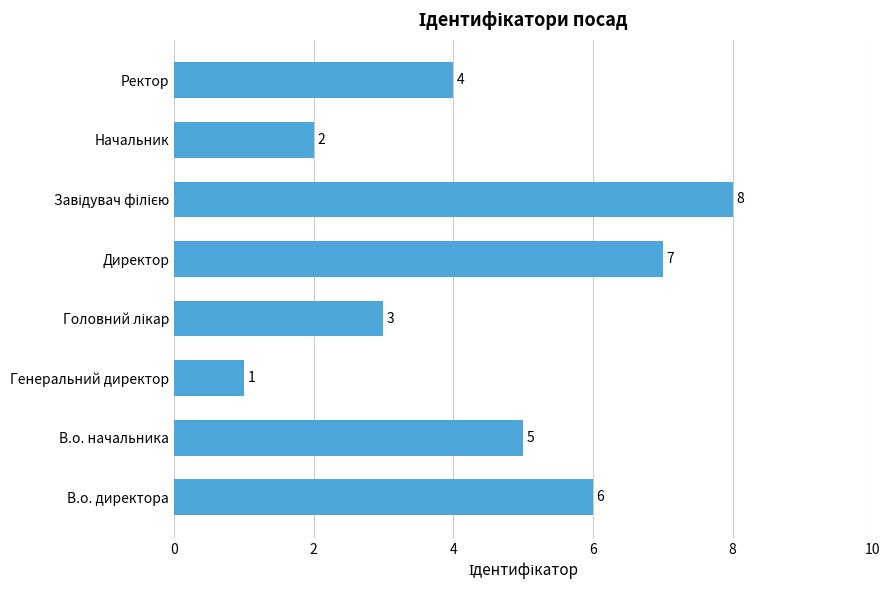

How many data points are less than 5?

4